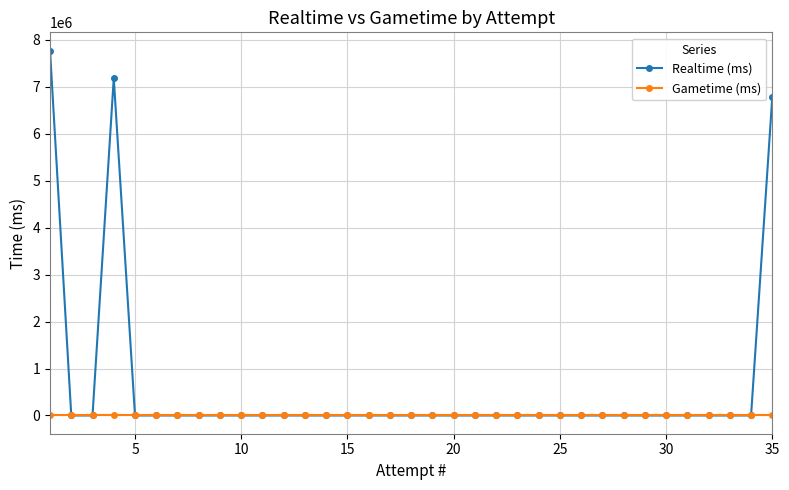

Which series has the widest spread of values?

Realtime (ms)